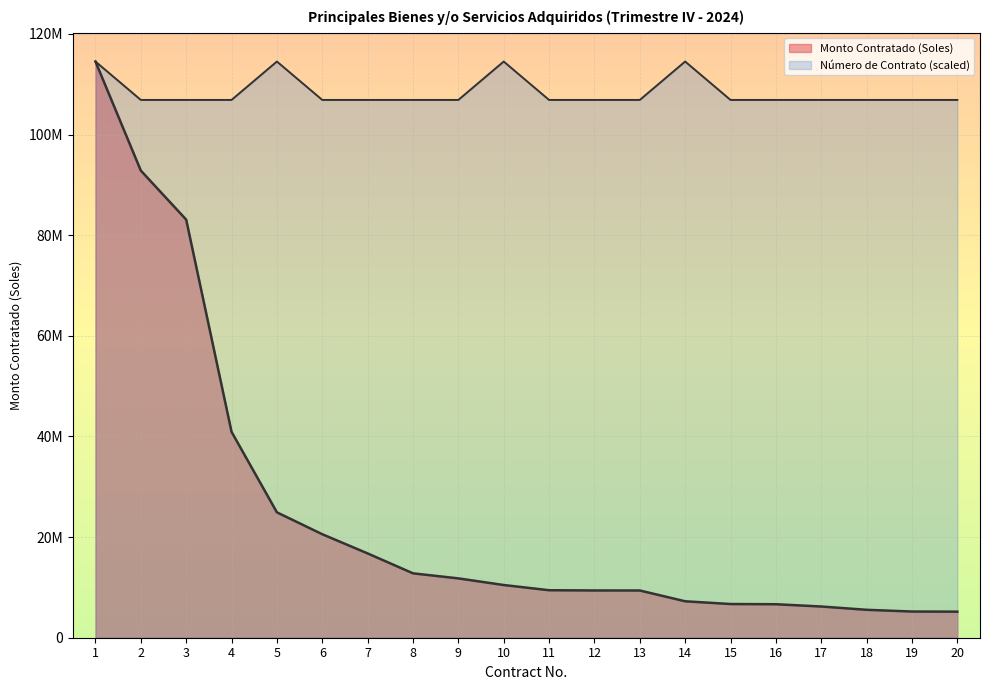

How many values in the Monto Contratado (Soles) series exceed 10475724?

10